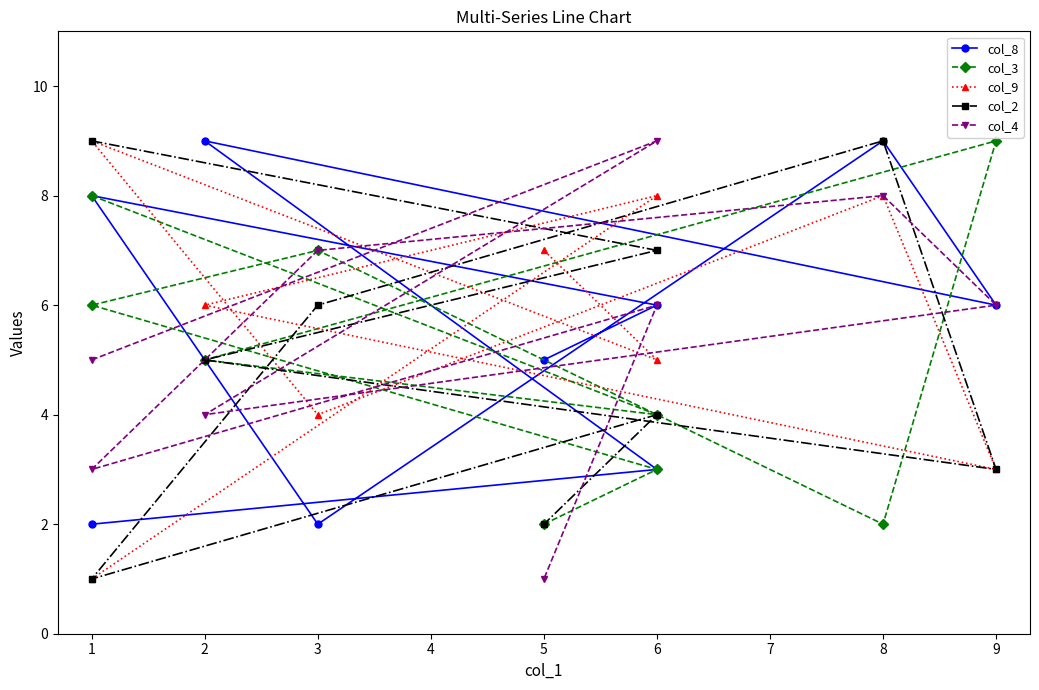

Which series has the largest total across all categories?

col_9